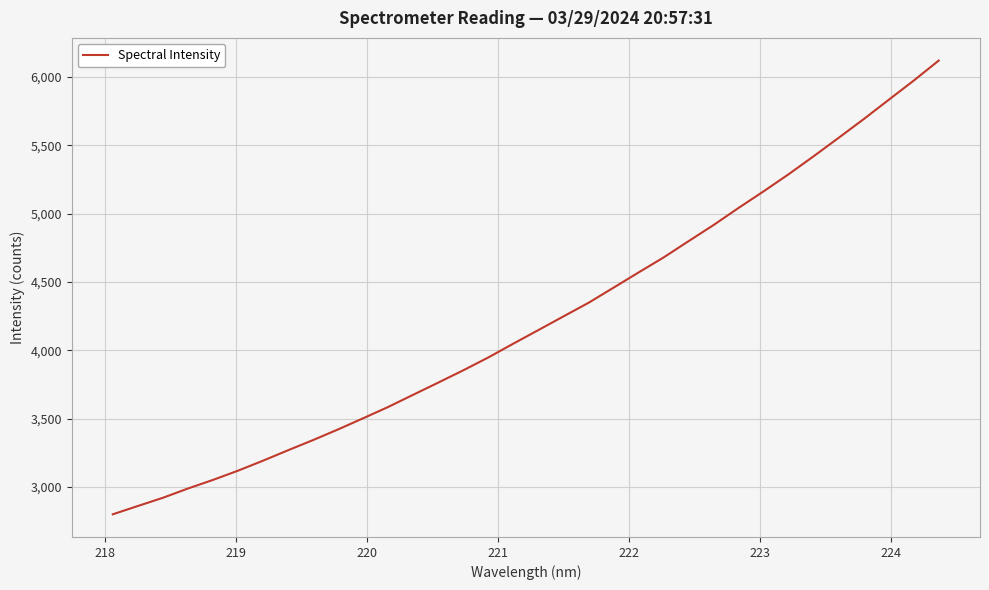

Reading left to right, what are all the values shown in this chart?

2798.9	2859.7	2919.7	2987.7	3050.7	3118.3	3191.6	3268.0	3342.6	3420.7	3502.3	3585.1	3674.6	3763.4	3853.5	3947.6	4048.8	4148.0	4247.9	4347.2	4458.0	4569.4	4679.3	4798.6	4916.7	5042.0	5163.2	5288.4	5420.0	5554.8	5691.5	5832.7	5973.3	6119.9